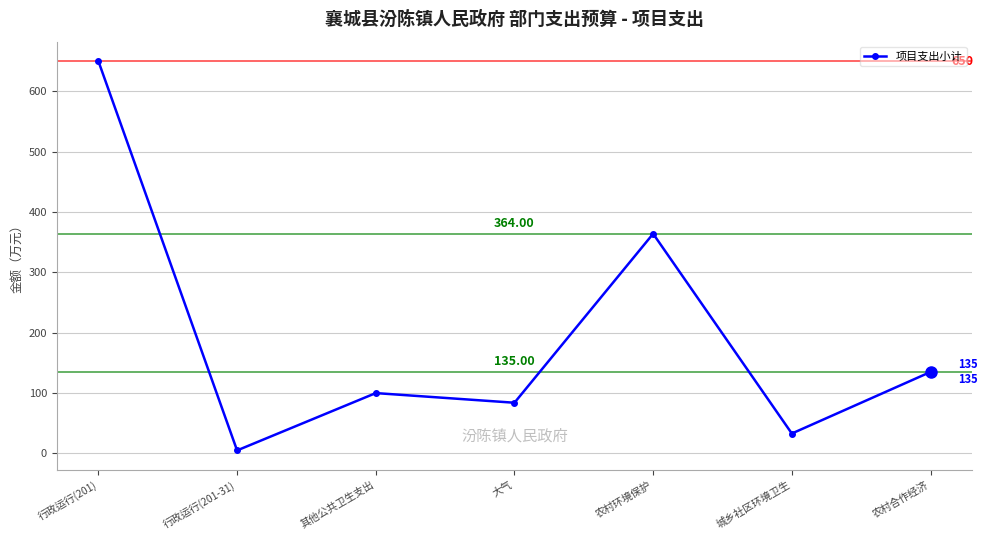

Reading left to right, transcribe all the data shown in this chart.

行政运行(201)=650	行政运行(201-31)=5	其他公共卫生支出=100	大气=84	农村环境保护=364	城乡社区环境卫生=33	农村合作经济=135